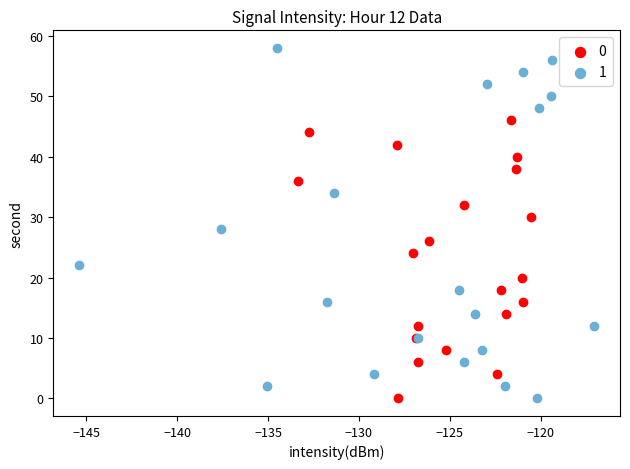

What are all the series names shown in the legend?

0, 1